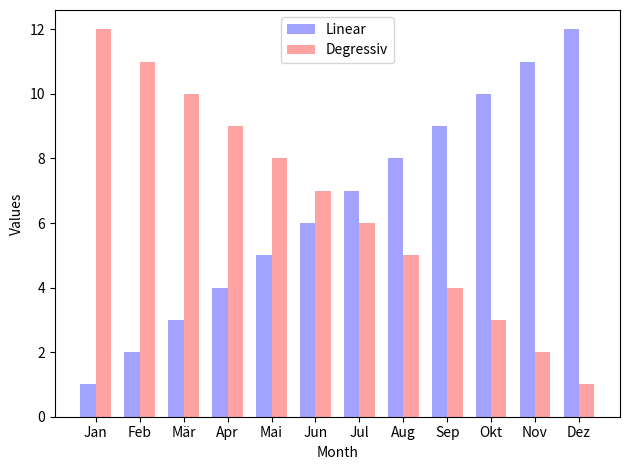

What is the total value across all series at Jan?

13